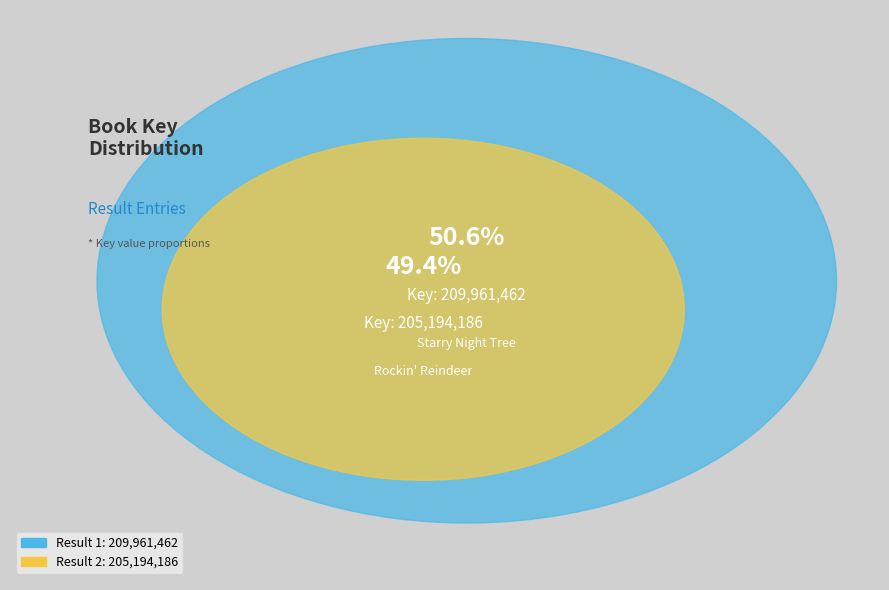

Count the number of slices in the pie.

2